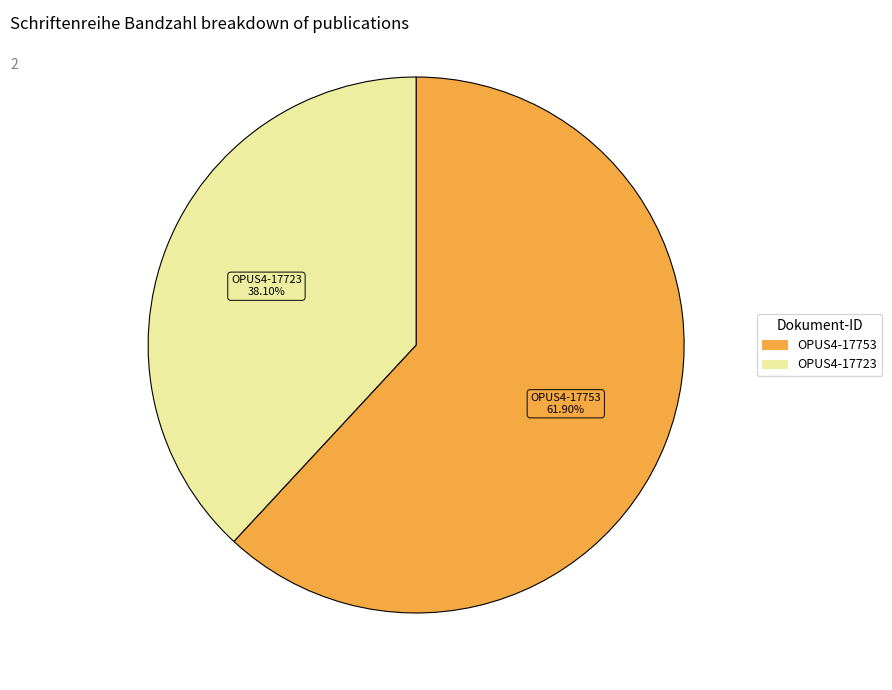

To the nearest percent, what is the average slice percentage?

50%